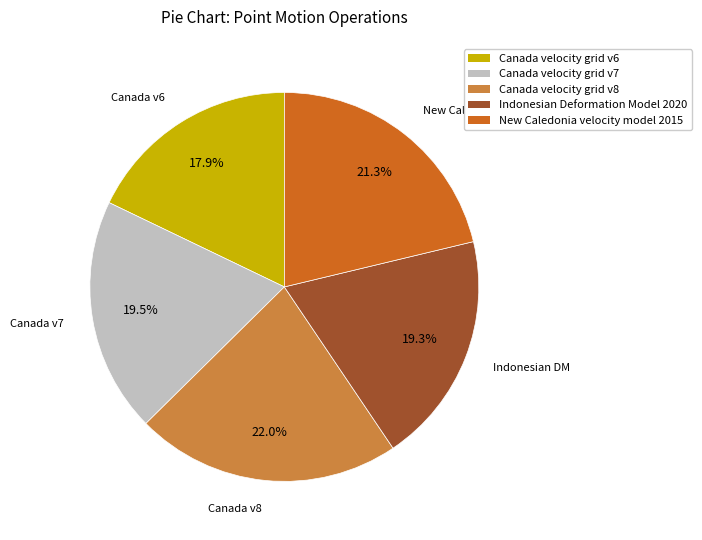

Do New Caledonia velocity model 2015 and Canada velocity grid v8 together represent more than half of the pie?

No